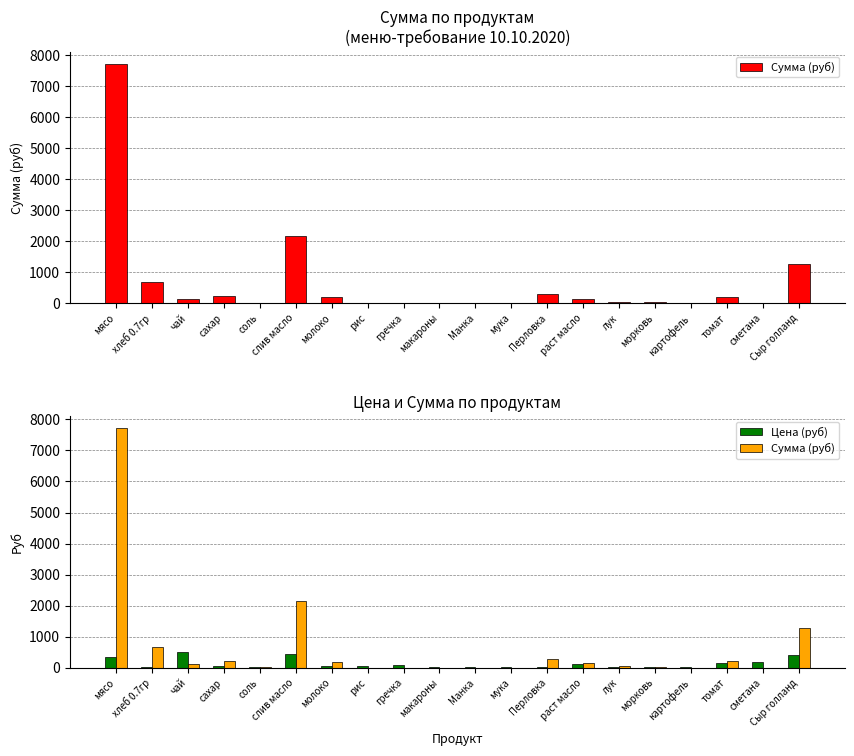

At which category is the sum across all series the highest?

мясо